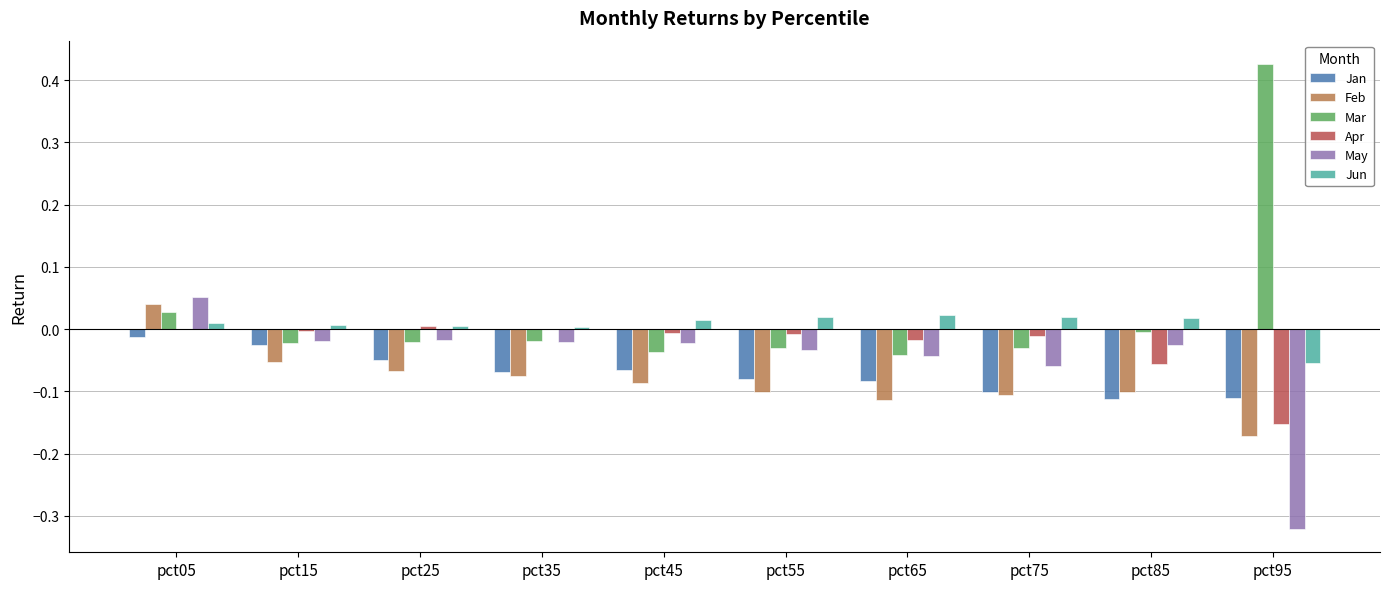

Which label corresponds to the largest value in the chart?

pct95